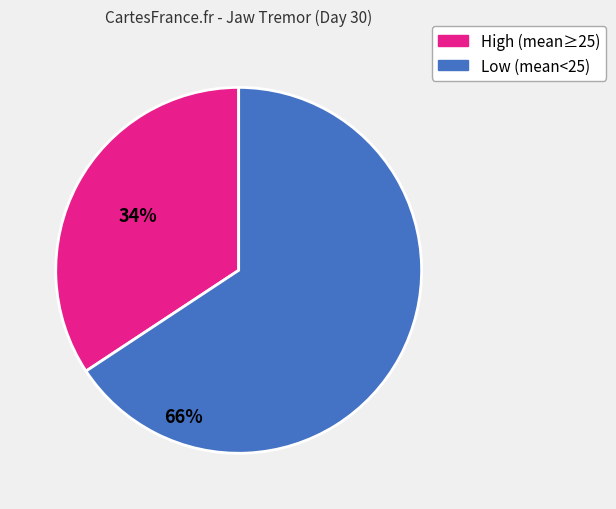

Is there any slice that represents more than half of the pie?

Yes